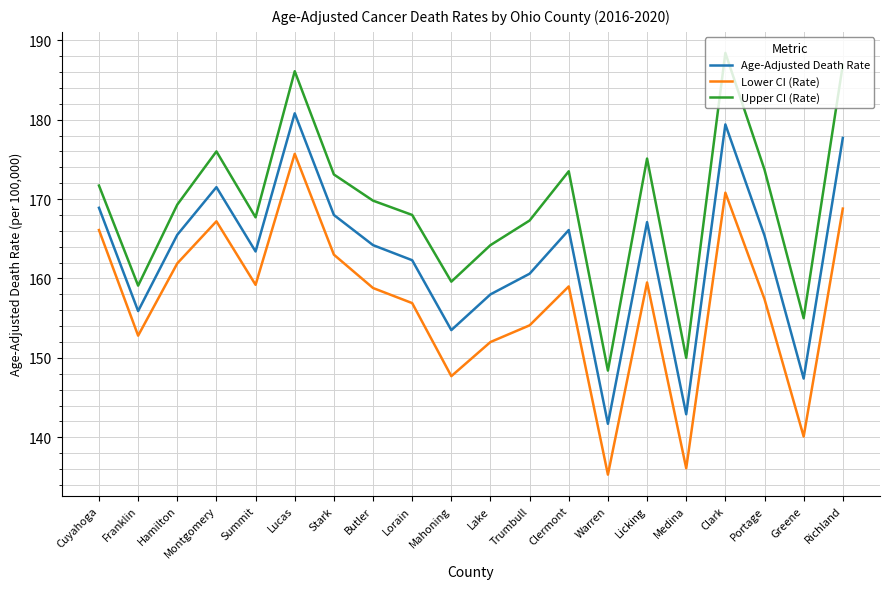

Is it true that Age-Adjusted Death Rate equals 153.5 at Mahoning?

True